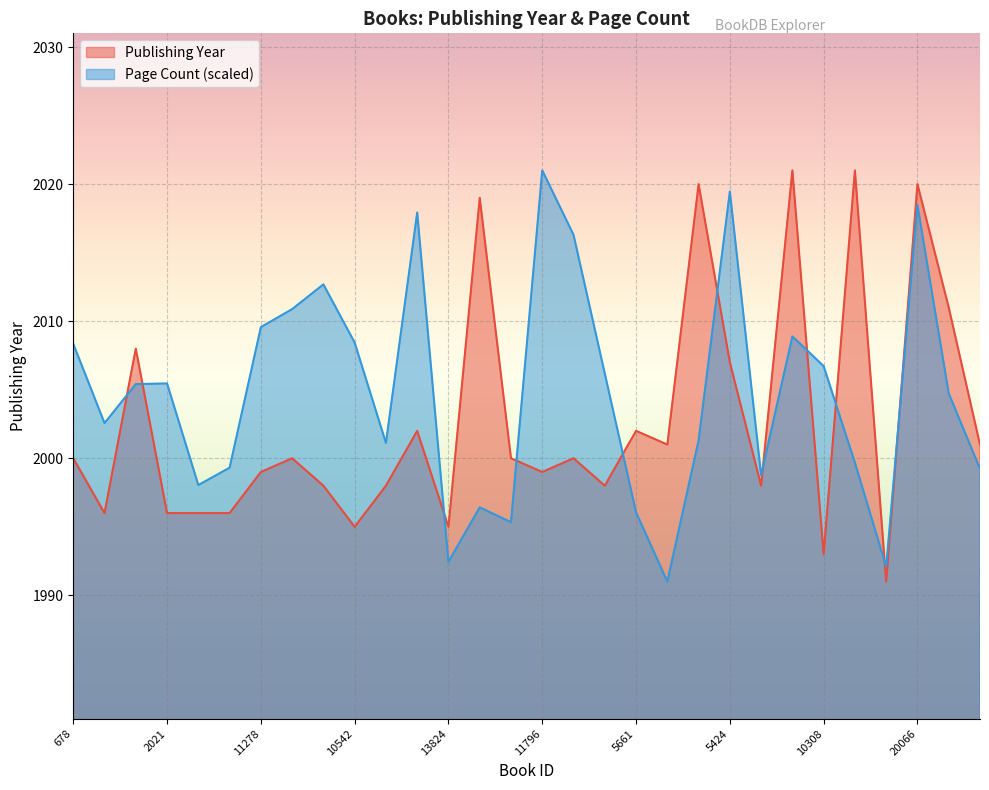

Reading left to right, list all the values displayed in this chart.

publishingYear: 2000.0	1996.0	2008.0	1996.0	1996.0	1996.0	1999.0	2000.0	1998.0	1995.0	1998.0	2002.0	1995.0	2019.0	2000.0	1999.0	2000.0	1998.0	2002.0	2001.0	2020.0	2007.0	1998.0	2021.0	1993.0	2021.0	1991.0	2020.0	2011.0	2001.0
pageCount: 2008.3	2002.6	2005.4	2005.5	1998.0	1999.3	2009.6	2010.9	2012.7	2008.4	2001.1	2017.9	1992.4	1996.4	1995.3	2021.0	2016.3	2006.2	1996.1	1991.0	2001.3	2019.5	1998.8	2008.9	2006.7	1999.7	1992.1	2018.5	2004.7	1999.2